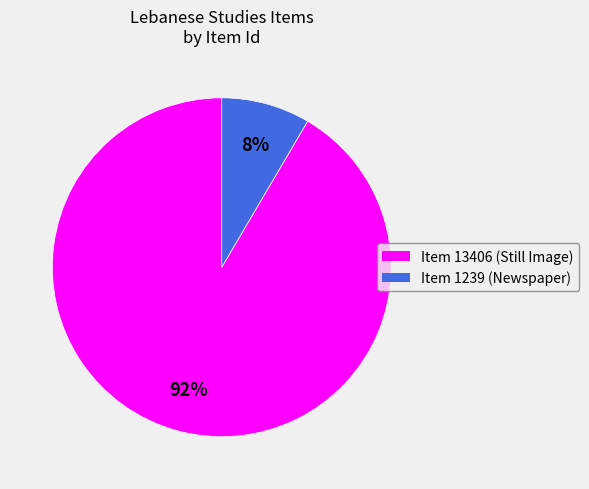

To the nearest percent, what is the average slice percentage?

50%